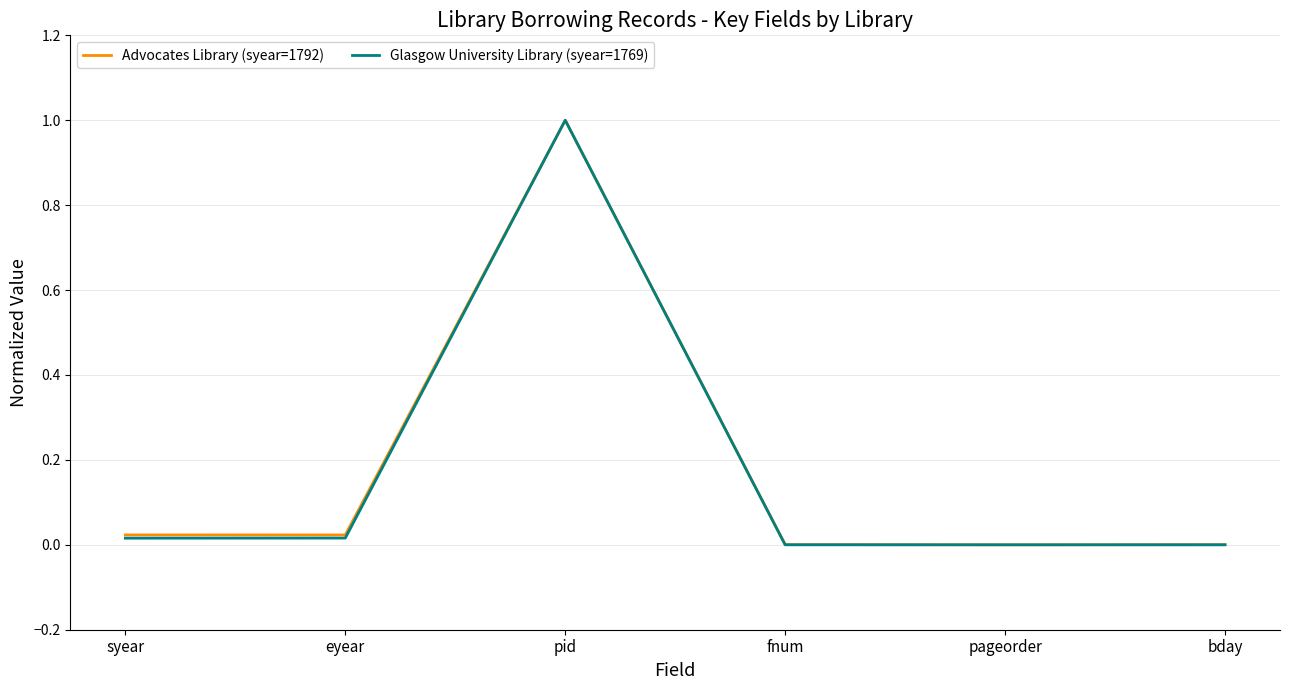

At which category does Glasgow University Library (syear=1769) reach its first local peak?

pid